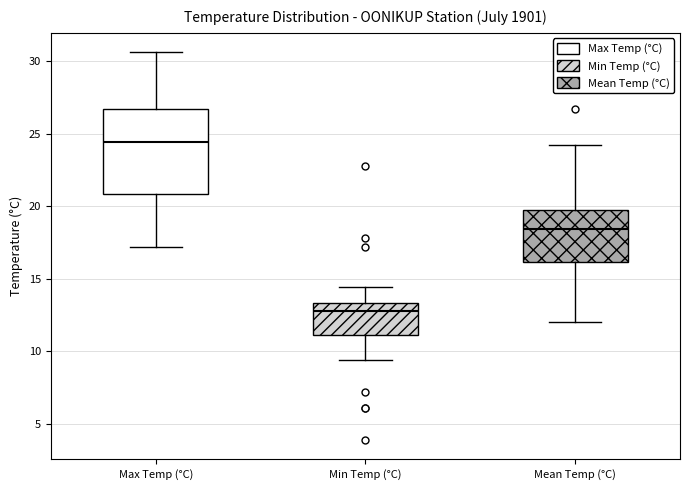

Where is the lower edge of the box for Mean Temp (°C) on the y-axis? The values are not printed on the chart, so give them approximately, as read against the axis.

16.0